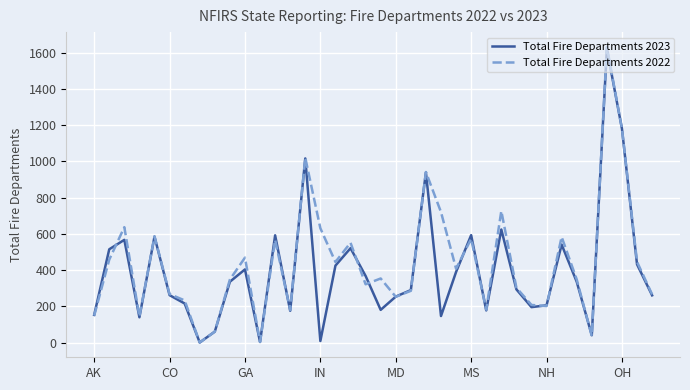

Which series has the largest range (max minus min)?

Total Fire Departments 2022